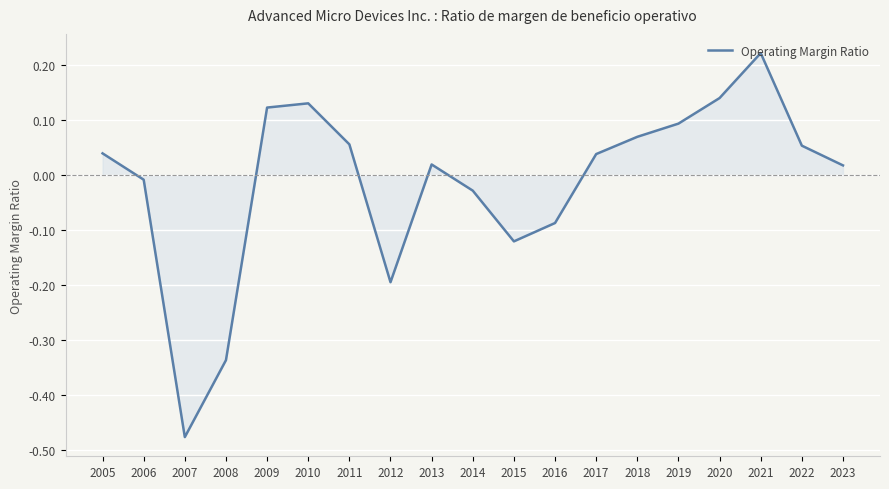

What is the difference between the maximum and minimum values?

0.7